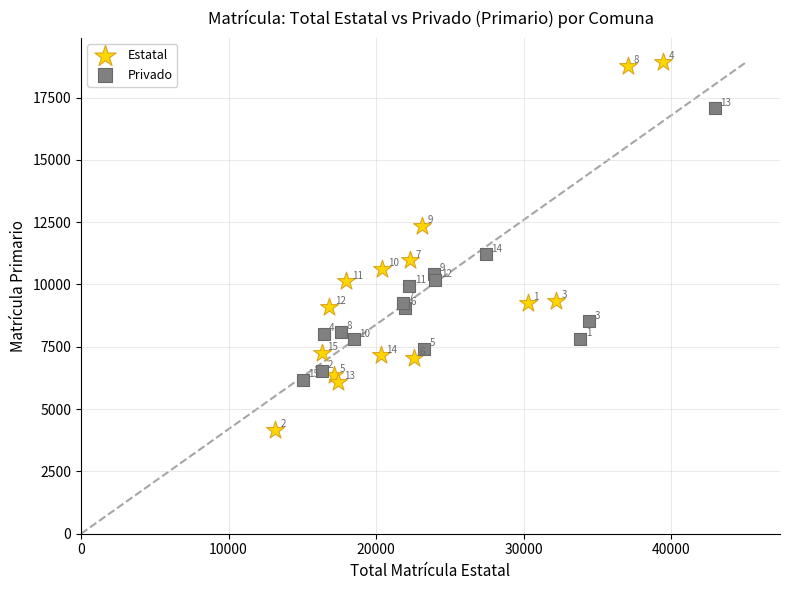

What are all the series names shown in the legend?

Estatal, Privado